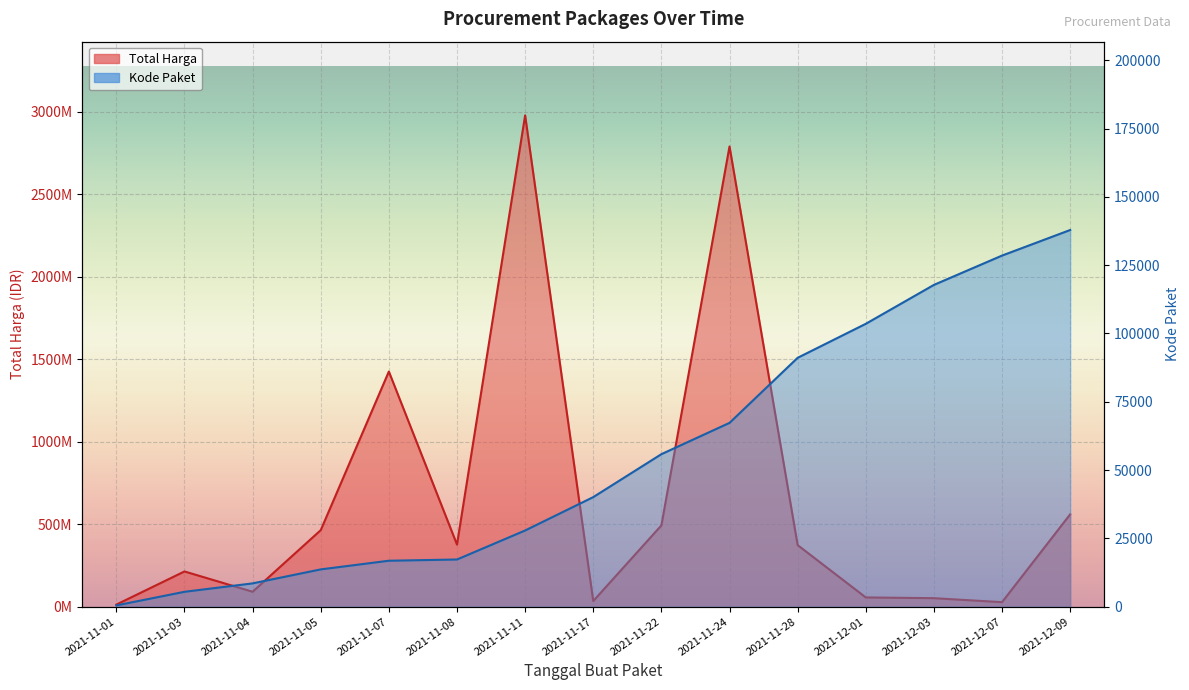

What is the approximate value of Total Harga at 2021-11-07, to the nearest 100?

1425867900